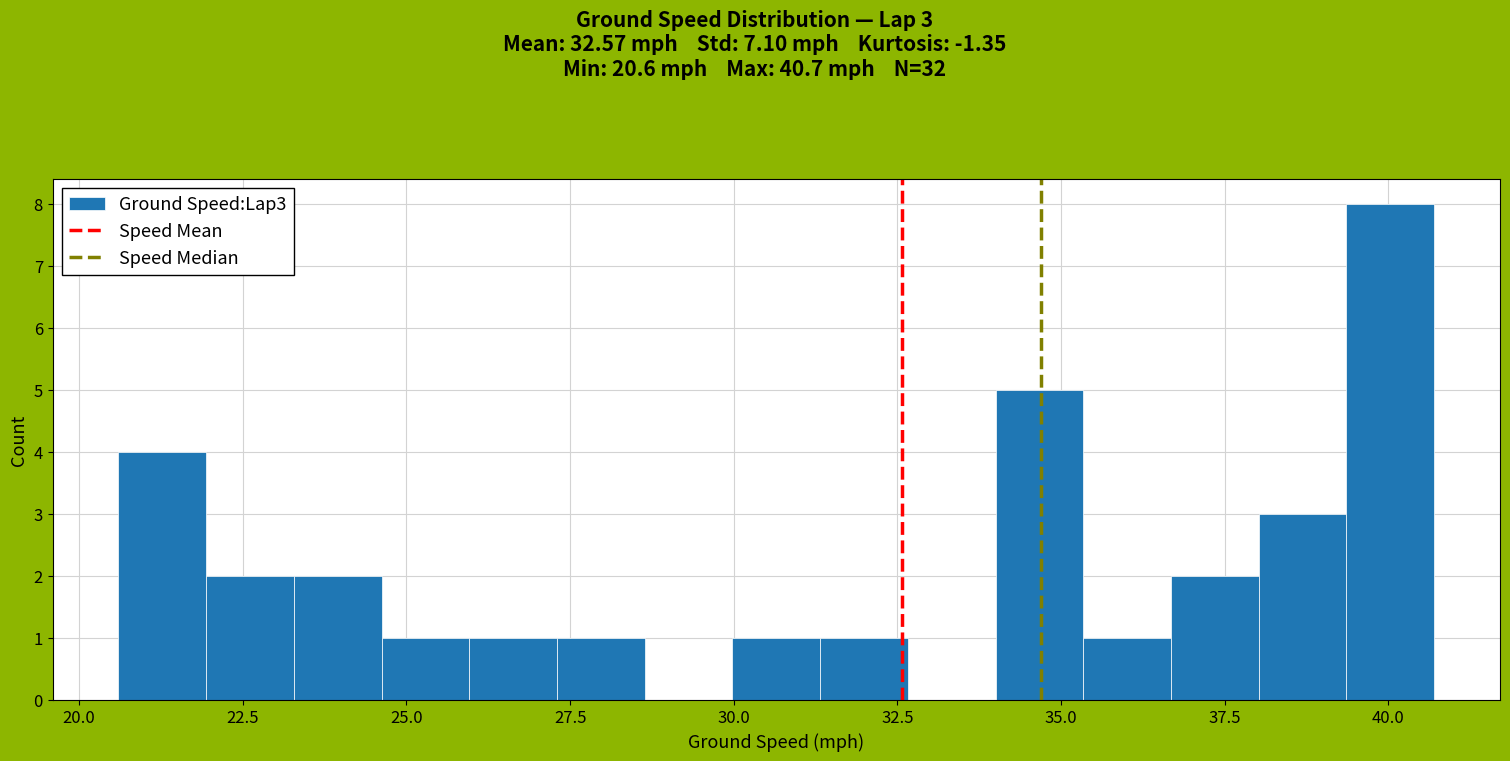

Around what value on the x-axis is the tallest bar? Give the approximate position of its centre, as read against the axis.

40.0